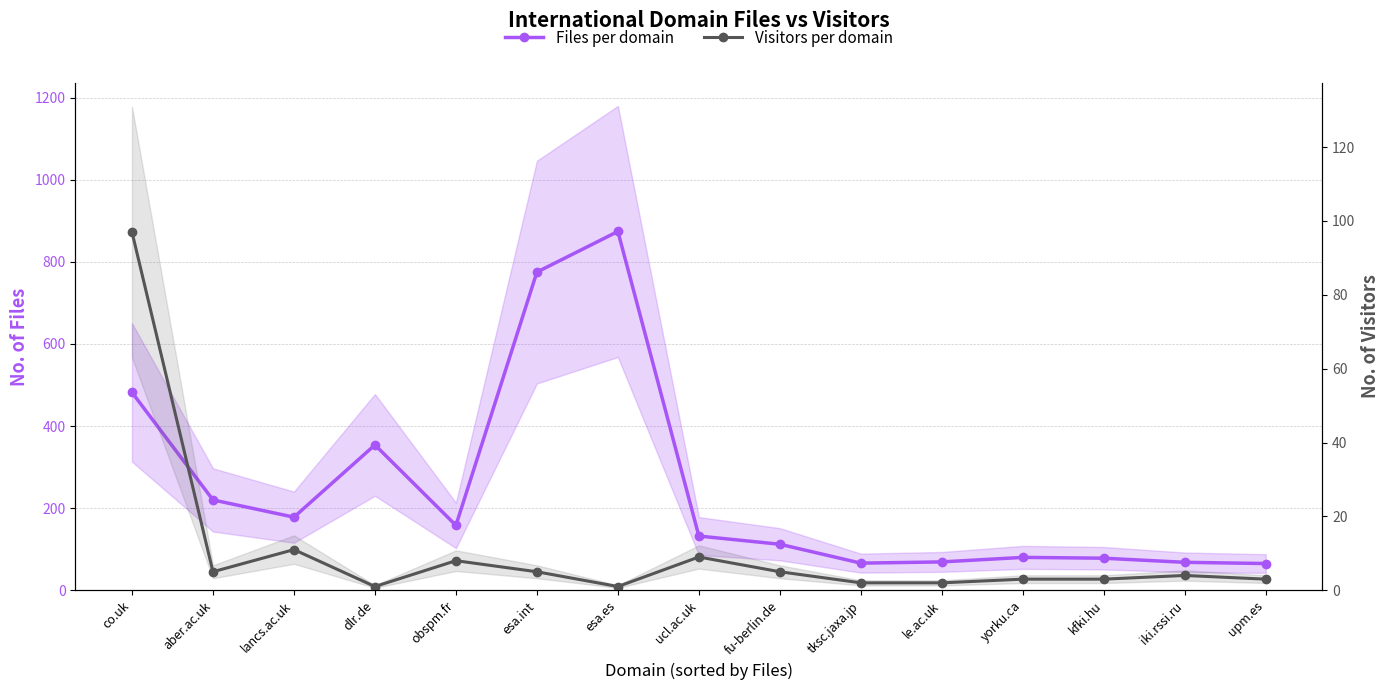

What is the sum of the Visitors per domain values at dlr.de and le.ac.uk?

3